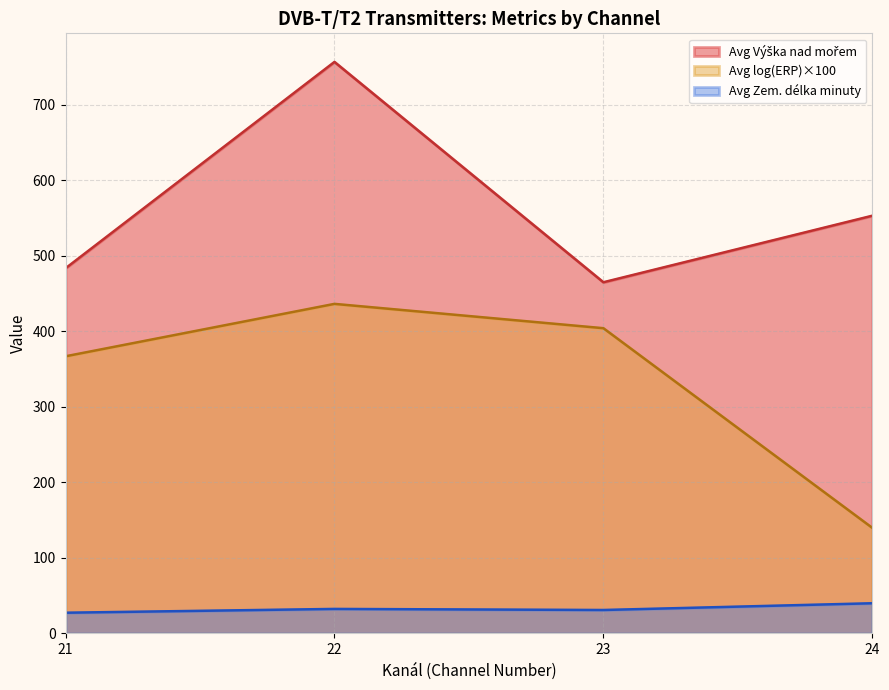

Is it true that Avg log(ERP)×100 equals 436.3 at 22?

True